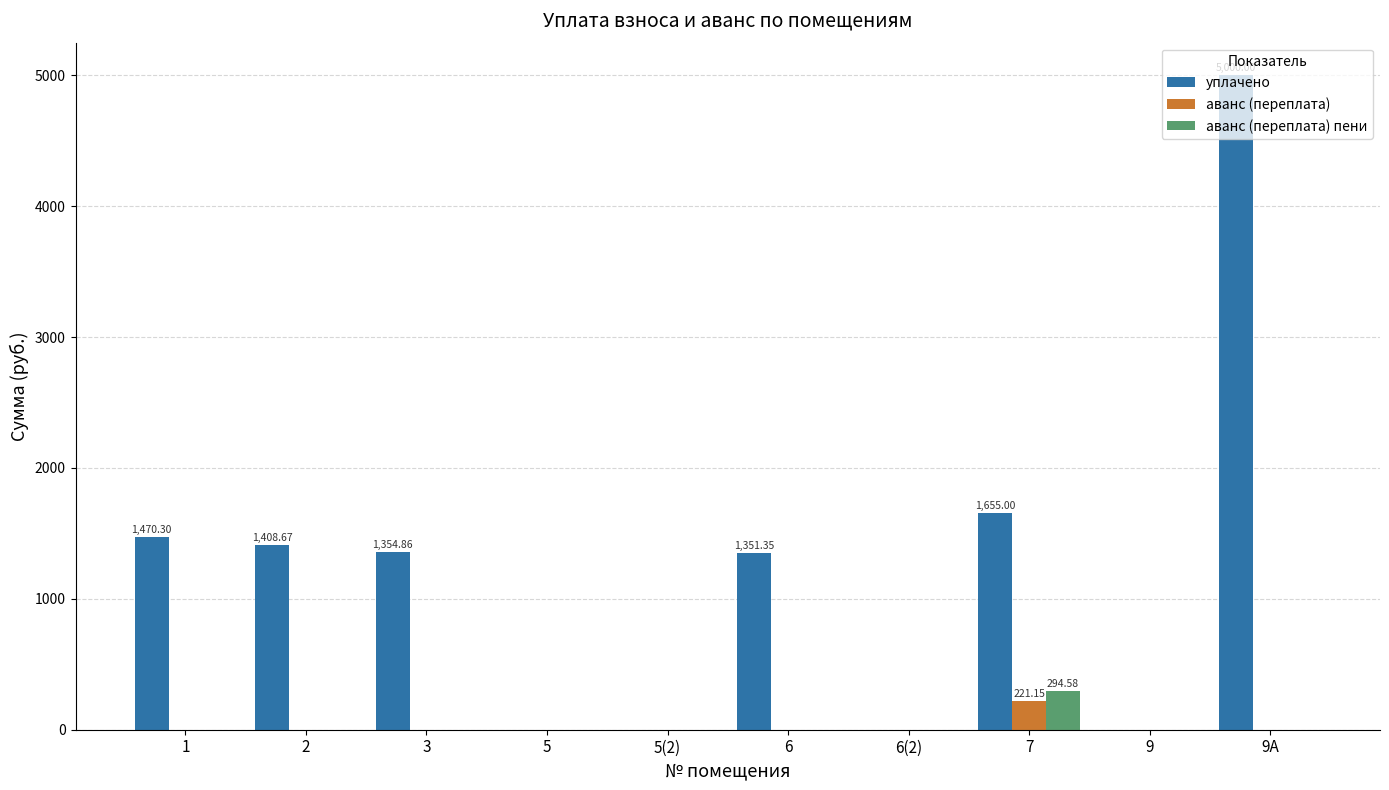

Which series has the widest spread of values?

уплачено